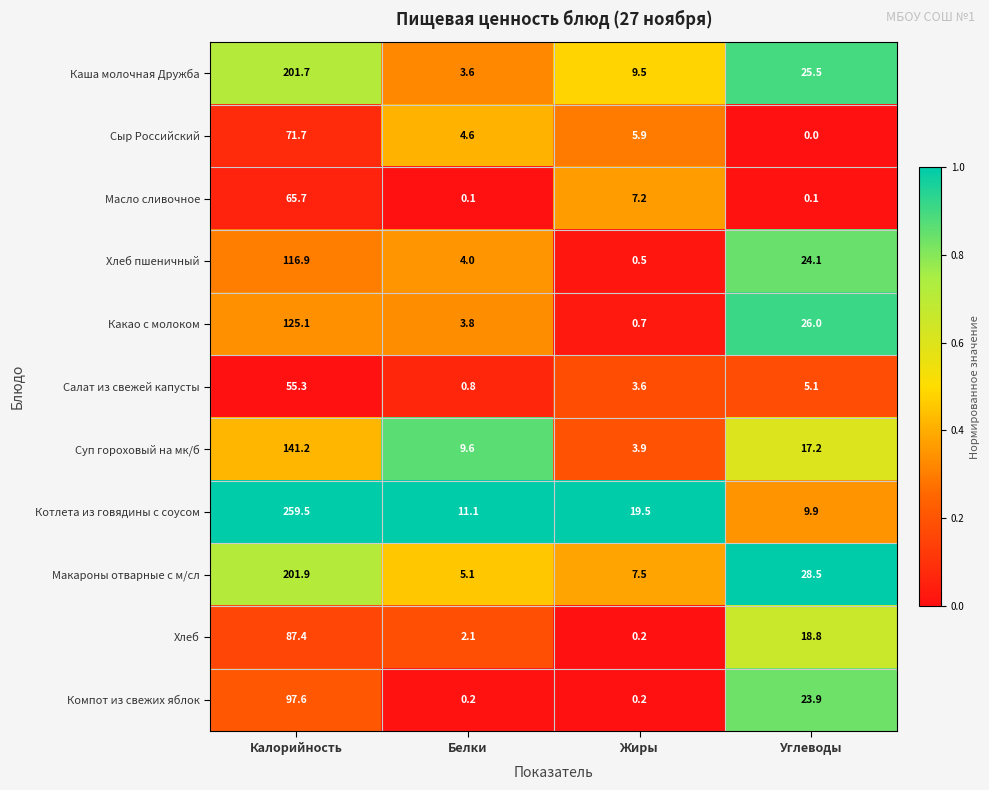

Rank the categories by Макароны отварные с м/сл value from highest to lowest.

Калорийность, Углеводы, Жиры, Белки